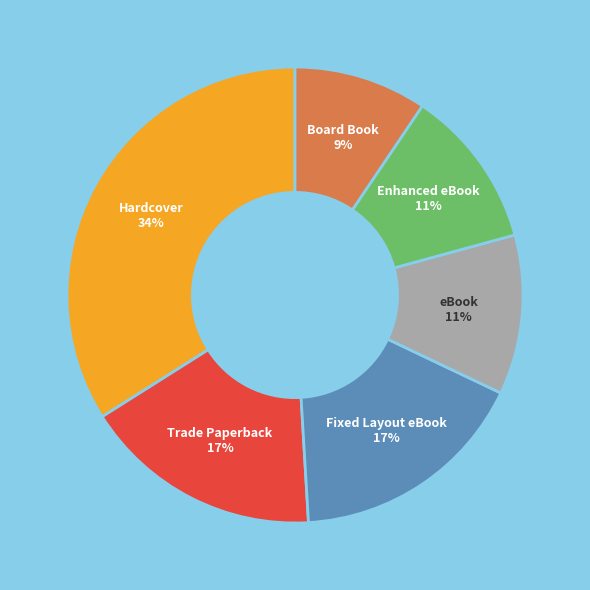

To the nearest percent, what is the average slice percentage?

17%